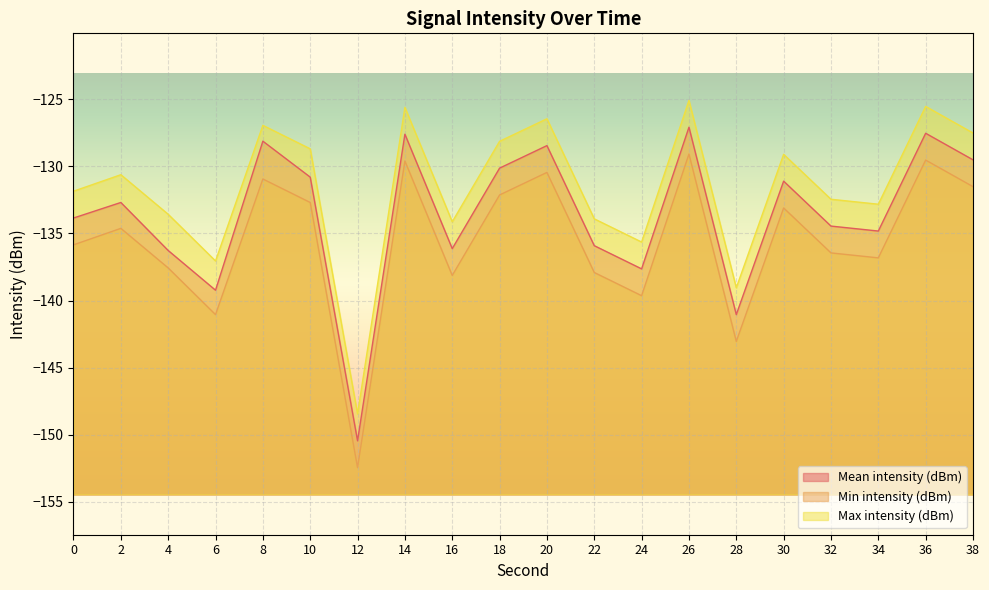

At how many categories does at least one series exceed -128?

6